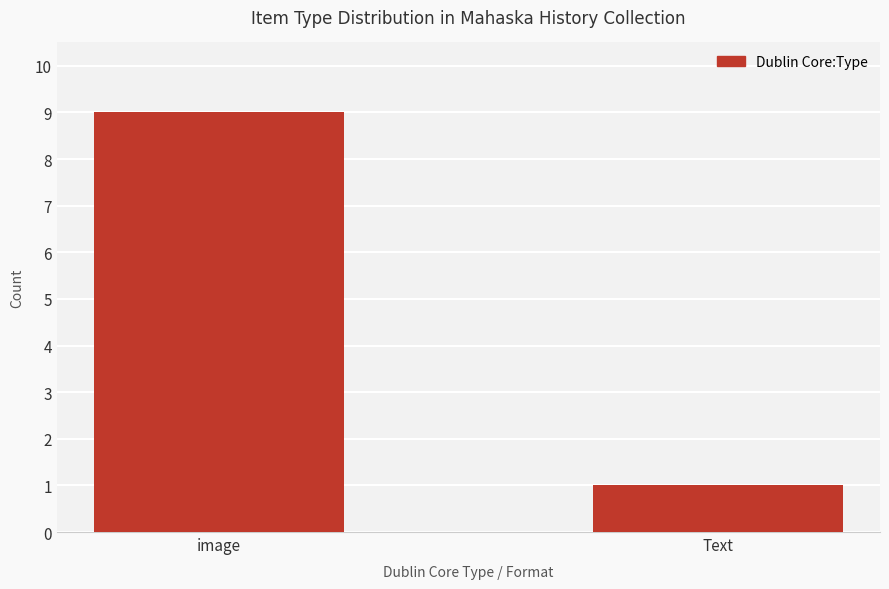

What is the sum of the values at image and Text?

10